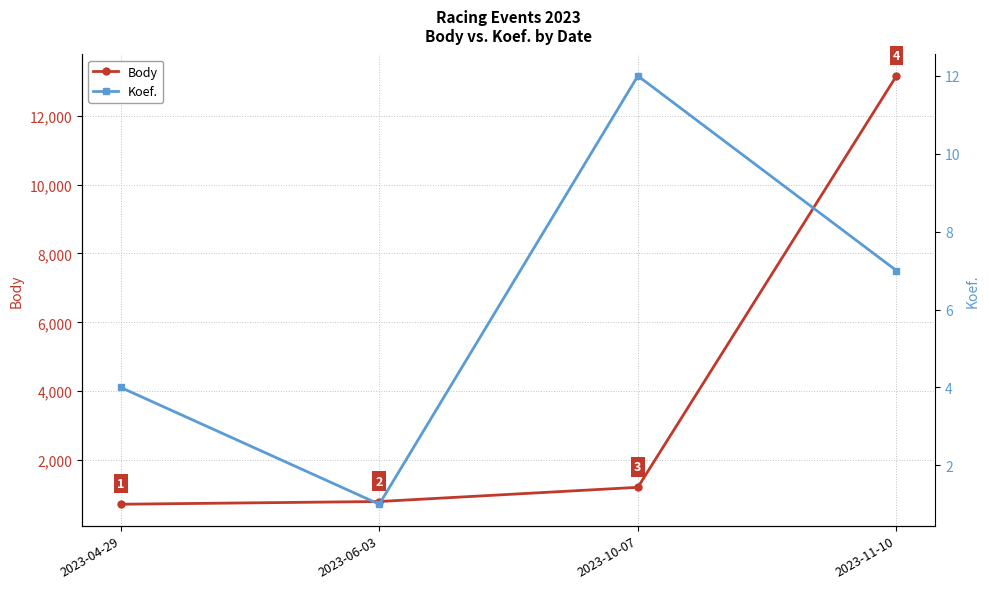

List the series in order of their overall mean, highest first.

Body, Koef.